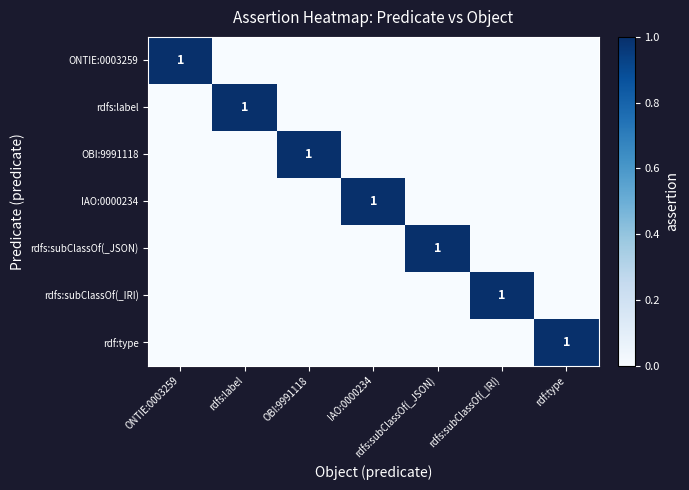

True or false: IAO:0000234 has a value of 1 at IAO:0000234.

True